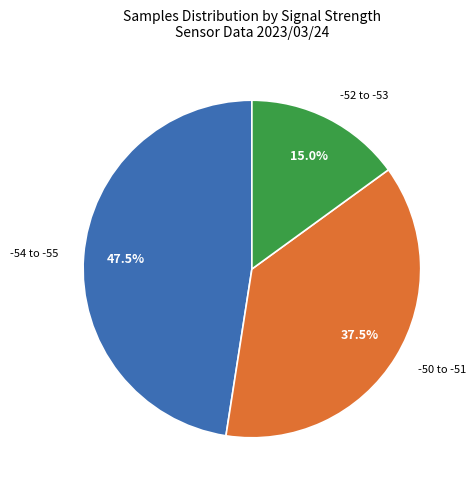

What portion of the pie excludes -54 to -55?

52.5%